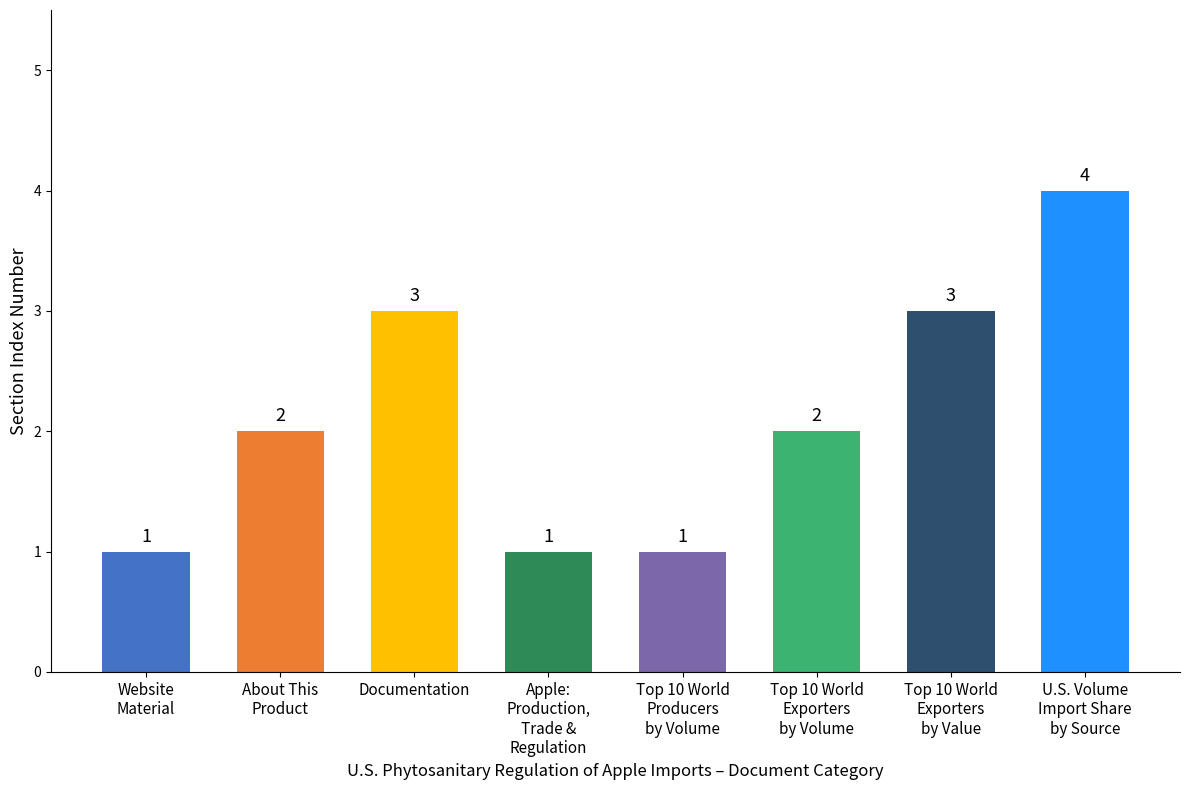

What position from the right is Top 10 World
Producers
by Volume?

4